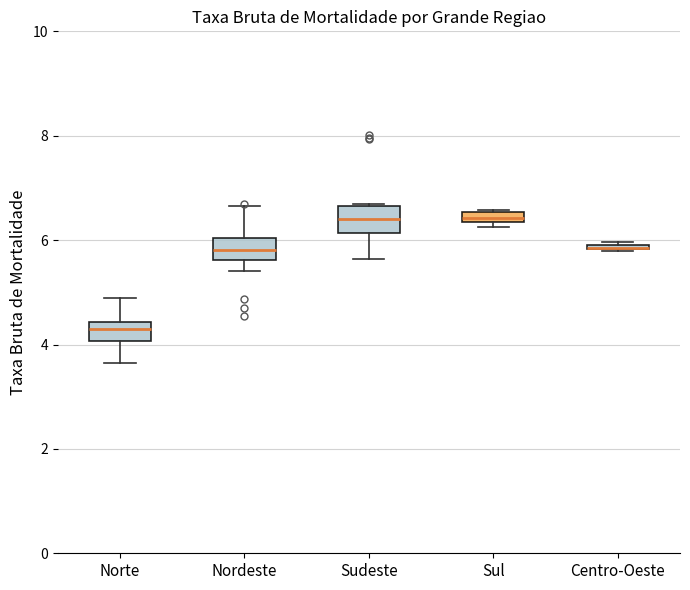

Where is the upper edge of the box for Sul on the y-axis? The values are not printed on the chart, so give them approximately, as read against the axis.

6.6